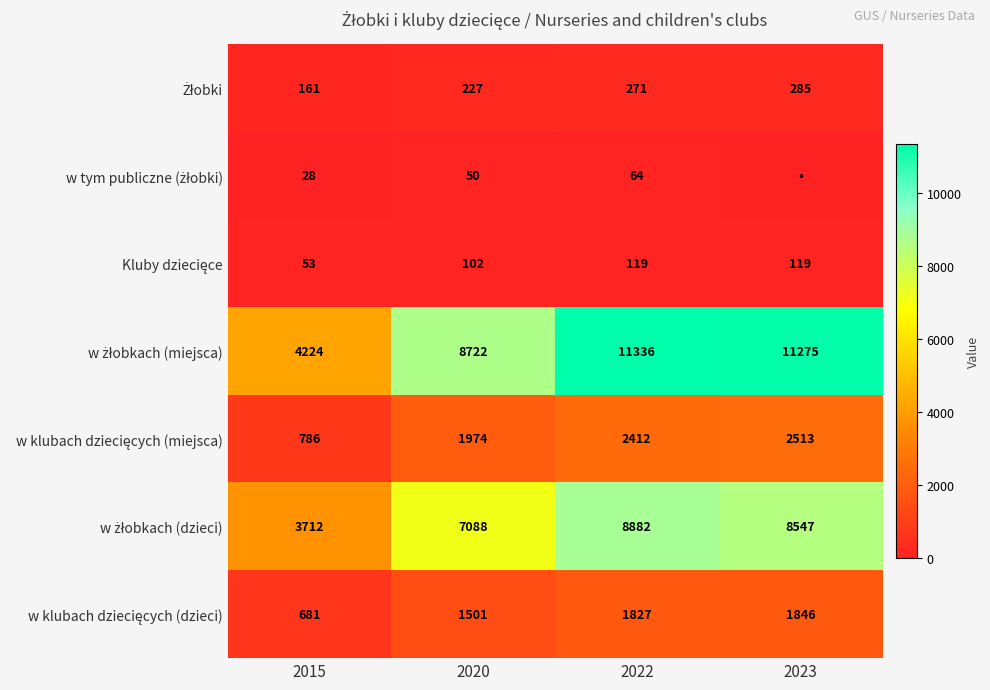

At which category does the chart reach its peak across all series?

2022